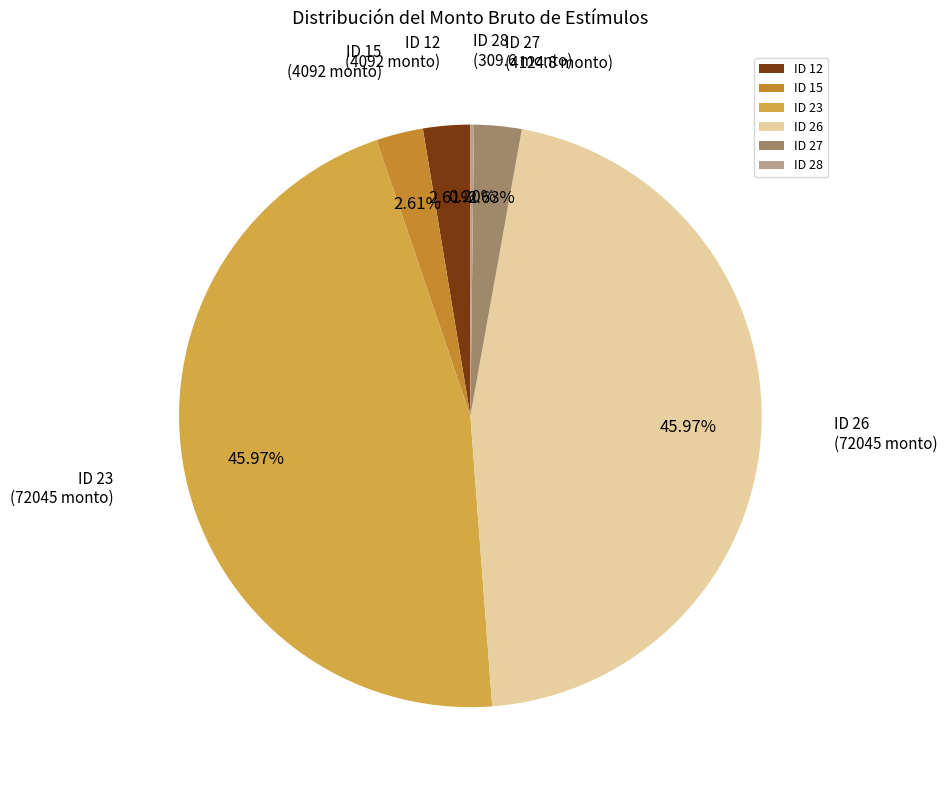

Approximately how many times larger is the value at ID 23 compared to ID 15?

17.6